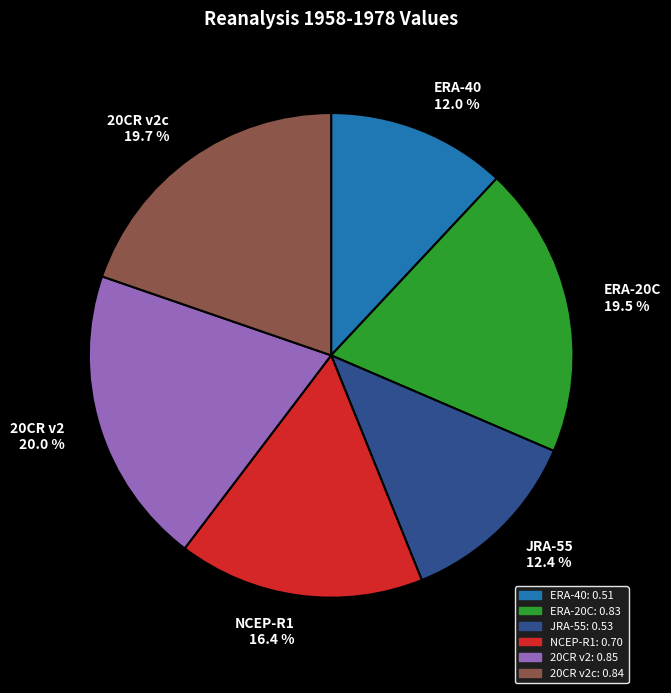

Count the number of slices in the pie.

6